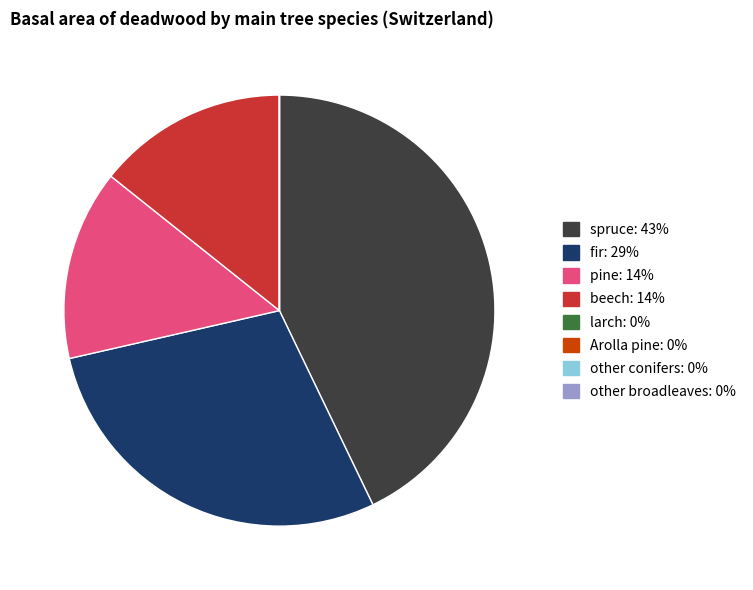

Between beech and spruce, which is larger?

spruce